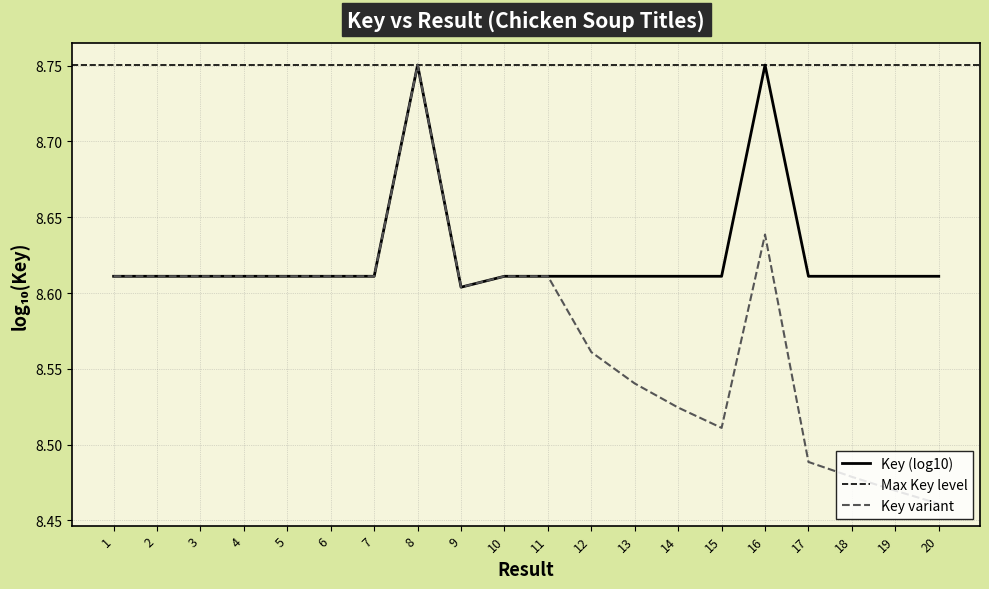

Reading left to right, what are all the values shown in this chart?

8.6	8.6	8.6	8.6	8.6	8.6	8.6	8.8	8.6	8.6	8.6	8.6	8.6	8.6	8.6	8.8	8.6	8.6	8.6	8.6